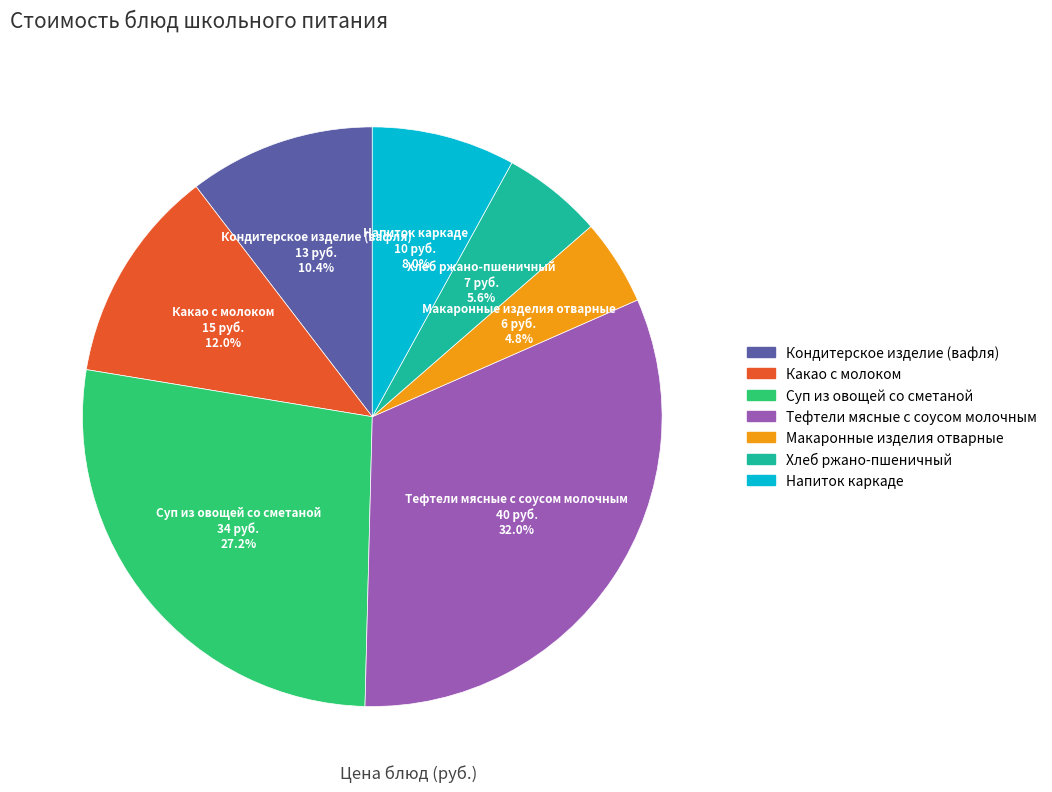

What percentage is the Хлеб ржано-пшеничный slice, to the nearest percent?

6%